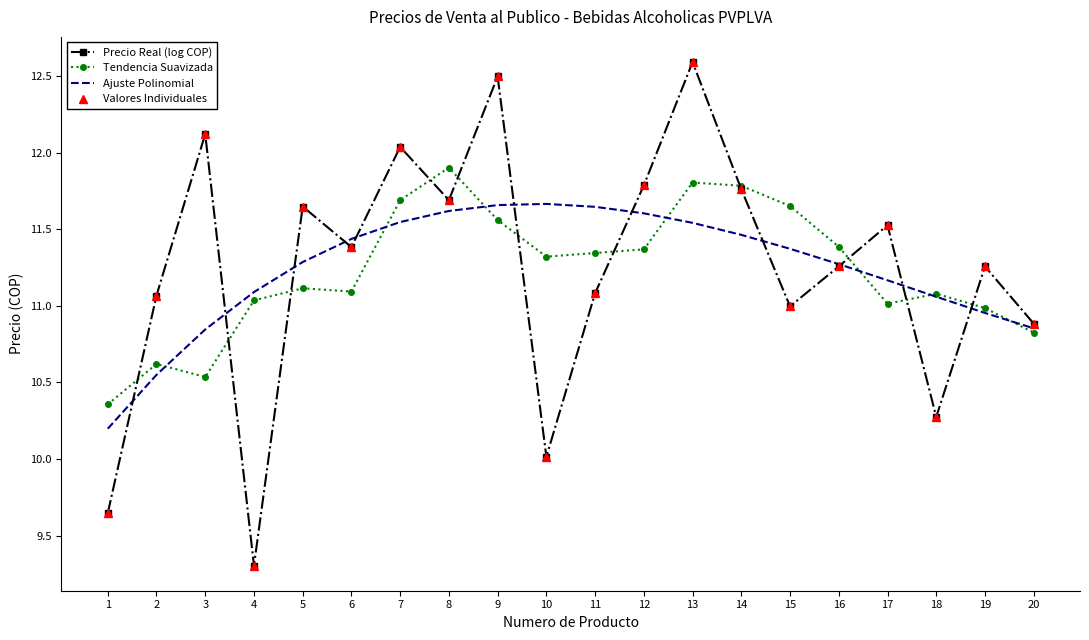

Read the Precio Real (log COP) value at 20.

10.9